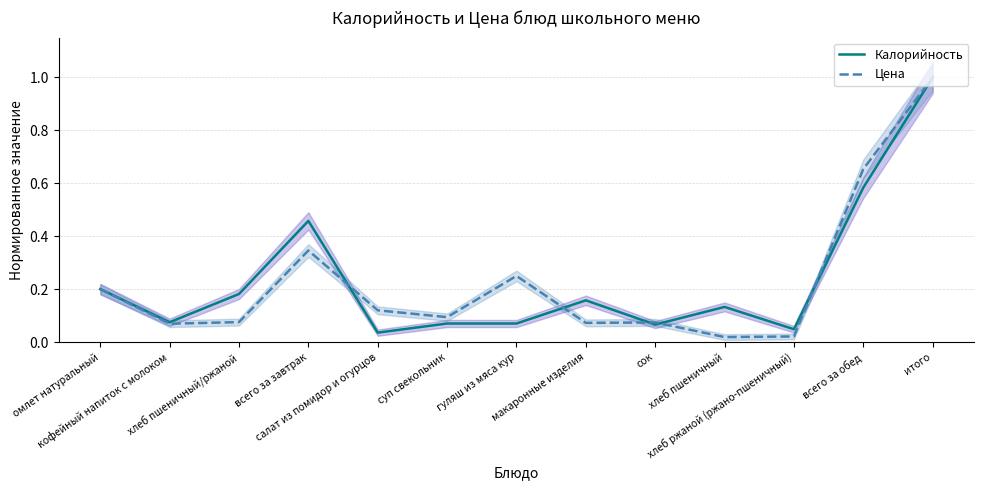

Which series has the largest range (max minus min)?

Цена